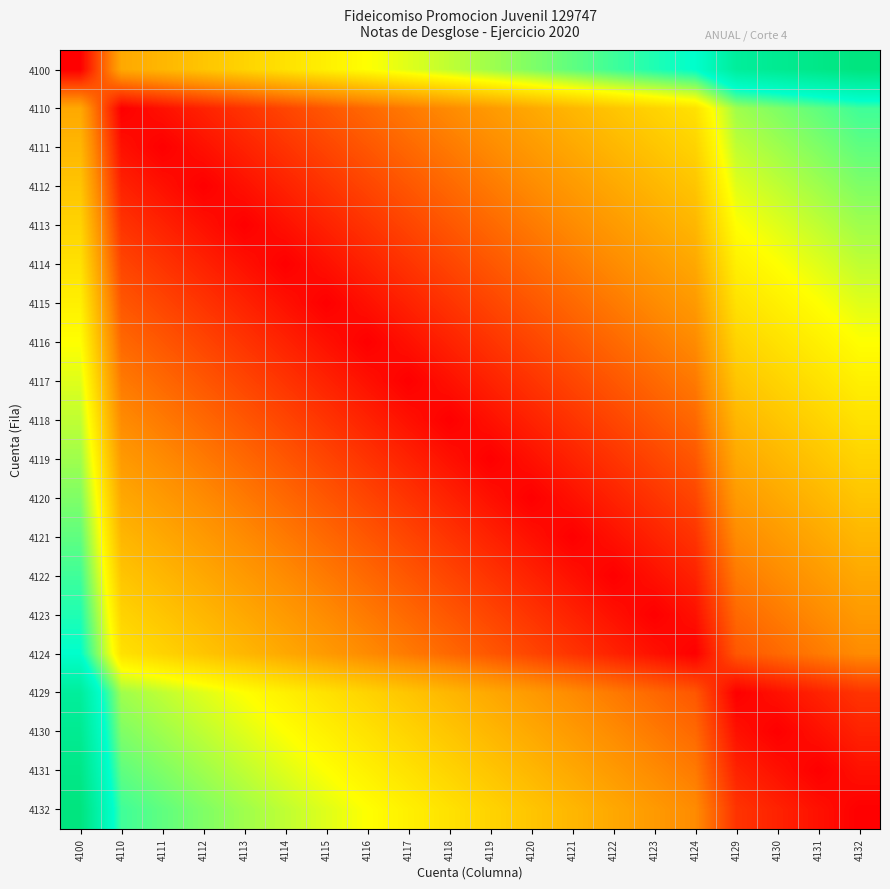

At 4117, list the series in order from largest to smallest.

4100, 4132, 4131, 4130, 4129, 4110, 4124, 4111, 4123, 4112, 4122, 4113, 4121, 4114, 4120, 4115, 4119, 4116, 4118, 4117